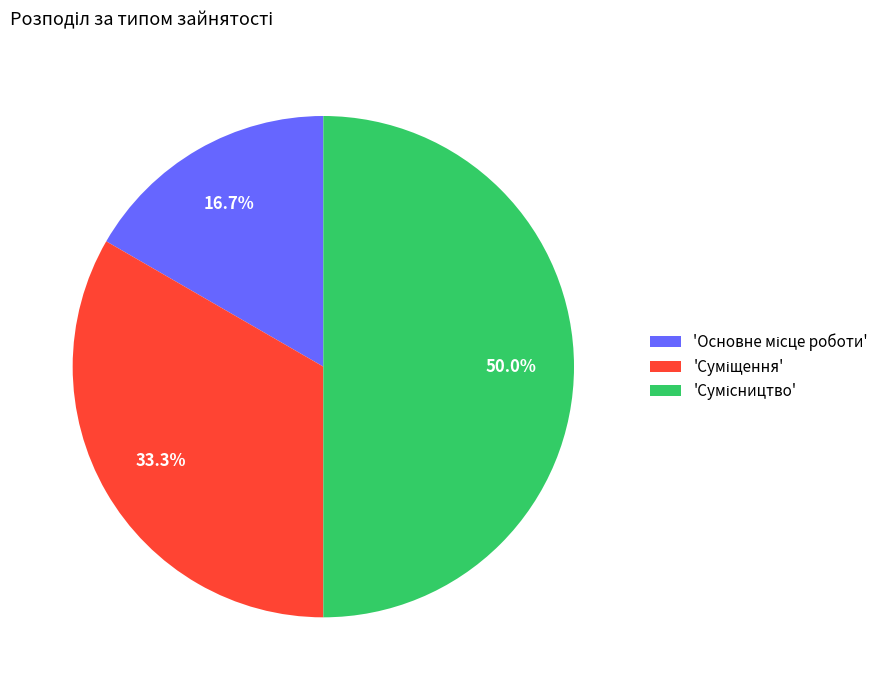

How many slices are in this pie chart?

3